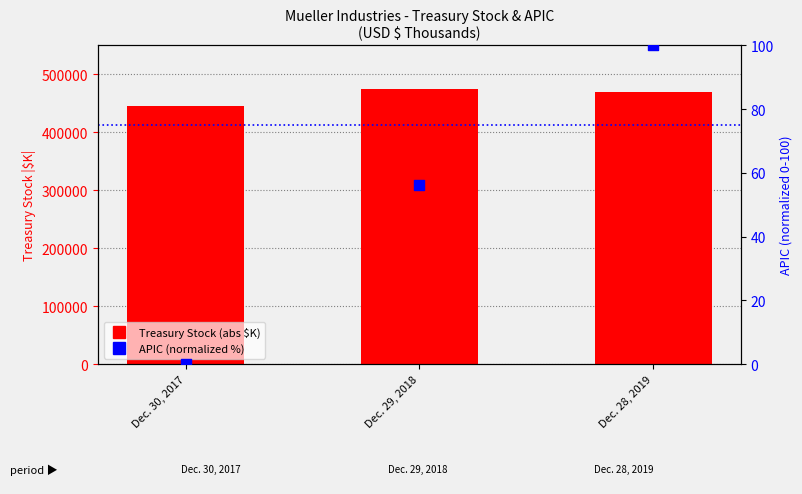

Which series has the largest Y range (max minus min)?

Treasury Stock (abs, $K)